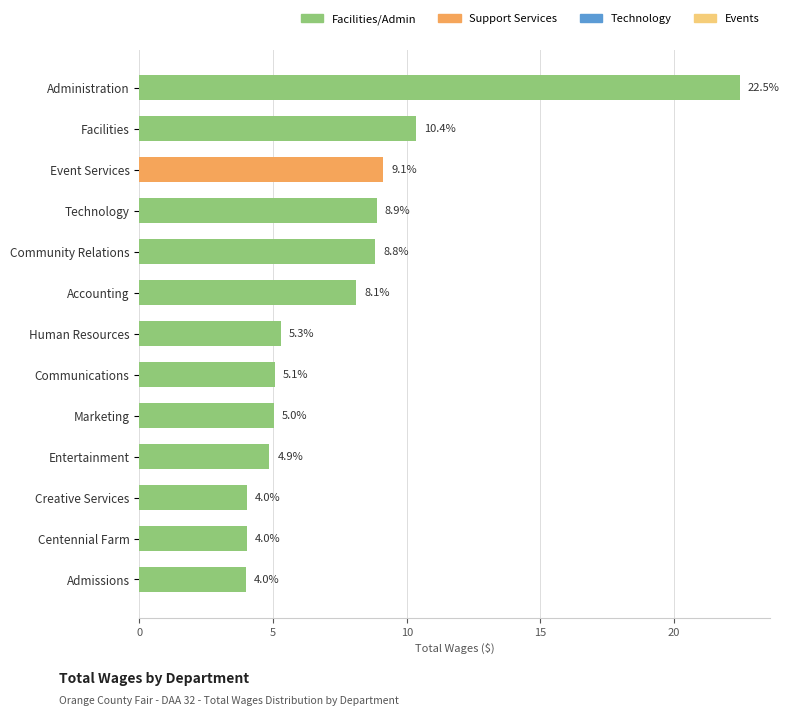

What is the average value?

7.7